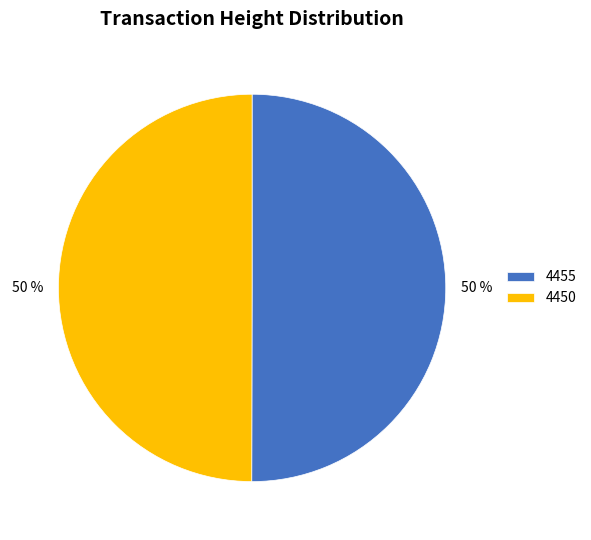

Is the sum of 4455 and 4450 greater than half?

Yes